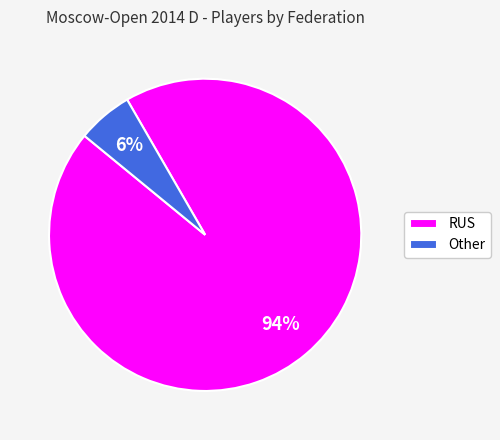

Is the sum of RUS and Other greater than half?

Yes